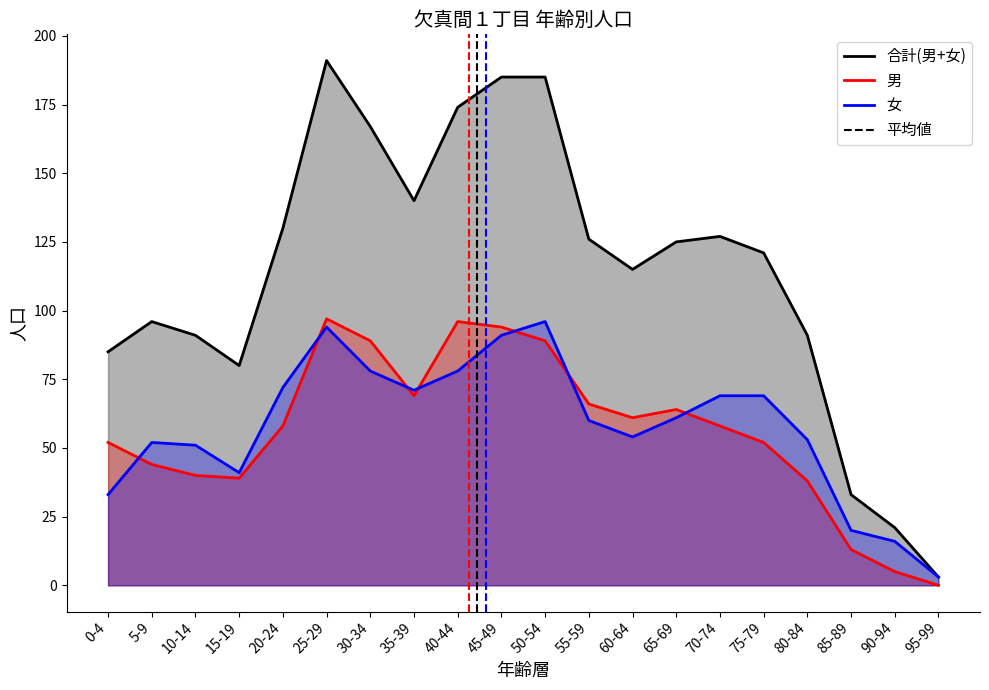

How many interior local peaks does the 合計(男+女) series have?

3